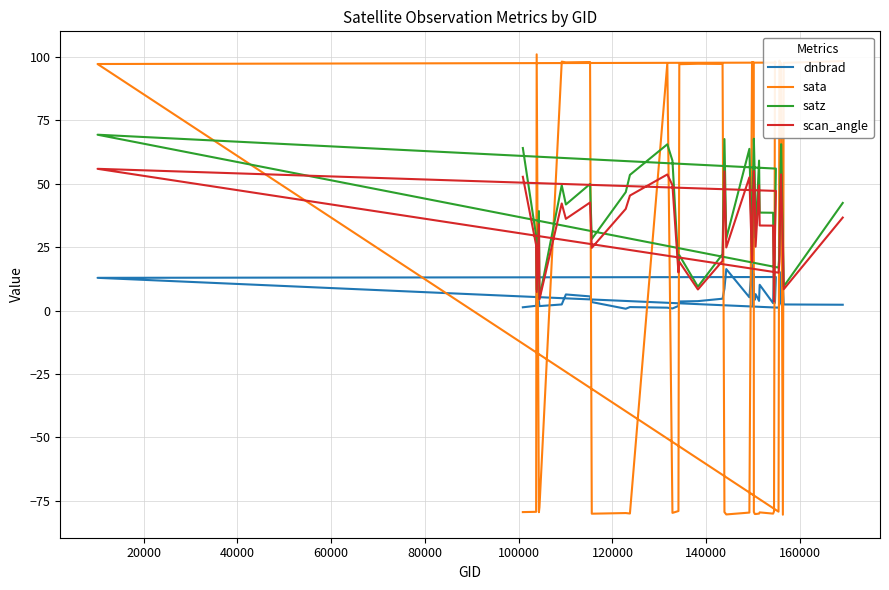

What are all the series names shown in the legend?

dnbrad, sata, satz, scan_angle